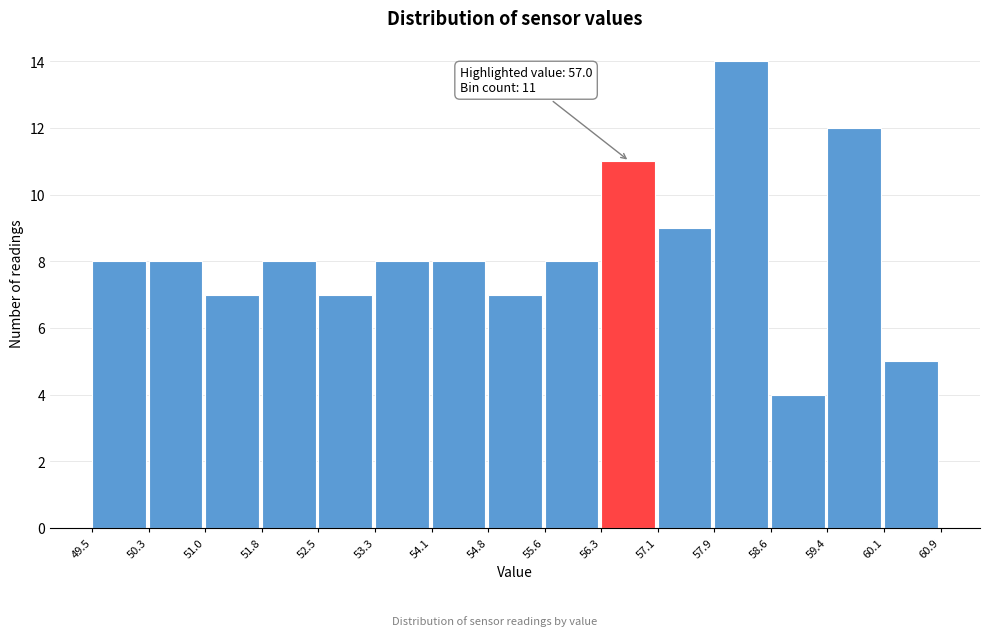

Which range on the x-axis has the tallest bar?

57.9 to 58.6